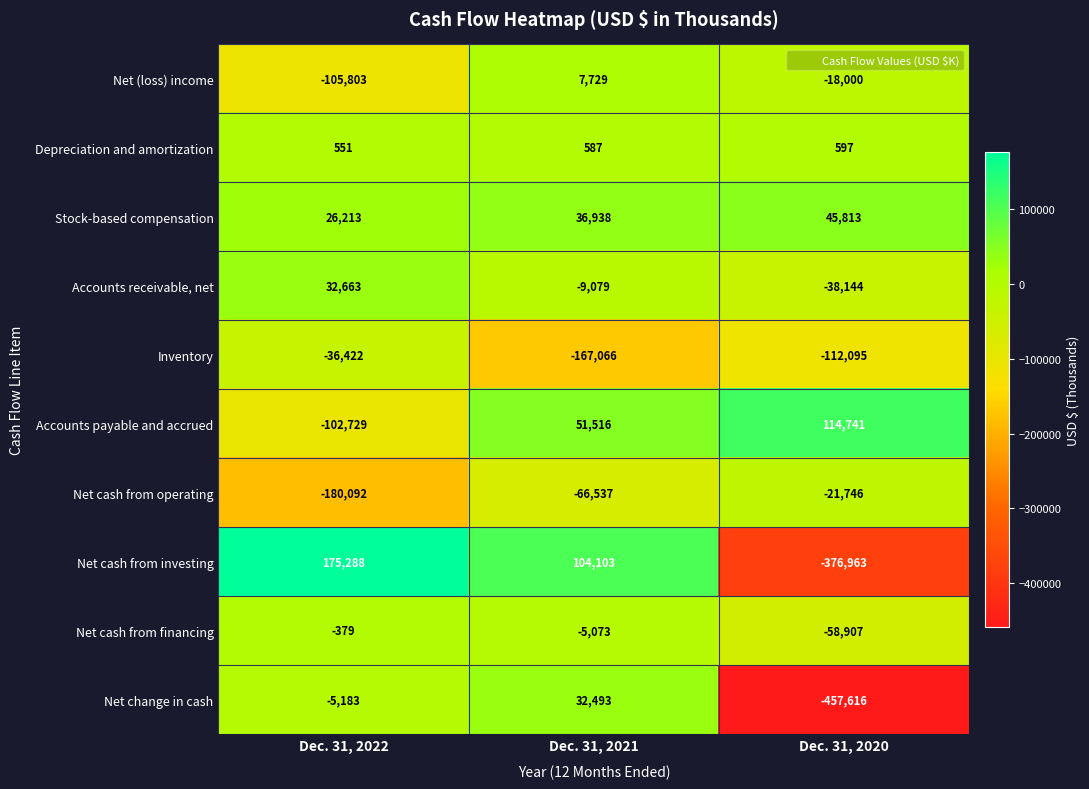

Count the number of data series in this chart.

10